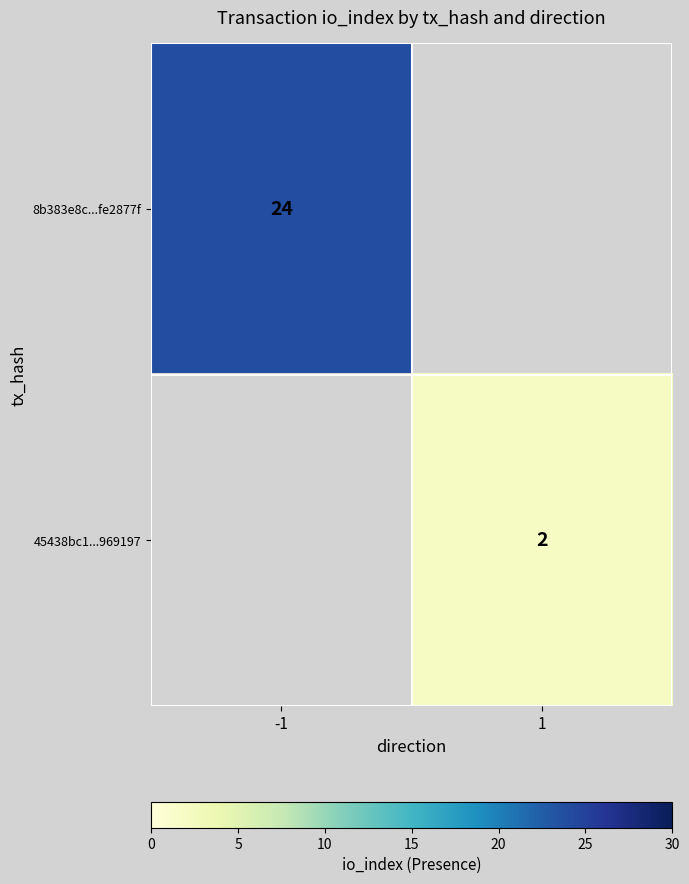

Count the number of categories in the chart.

2